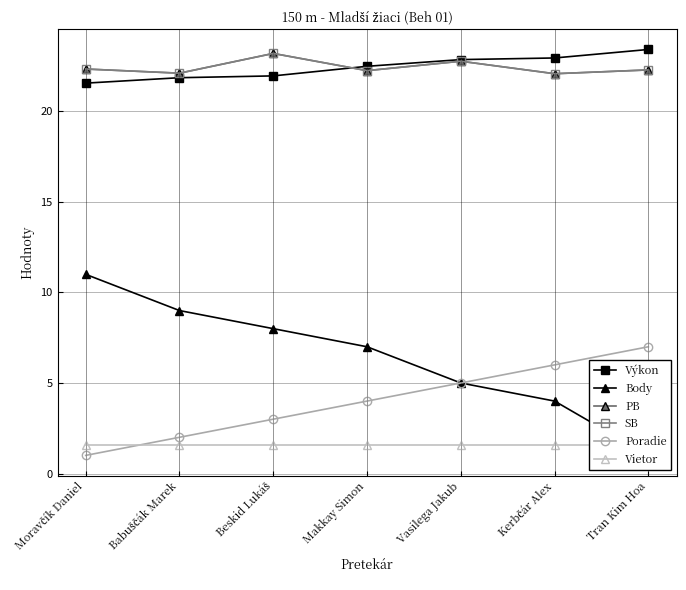

What is the average value of the Body series?

6.4